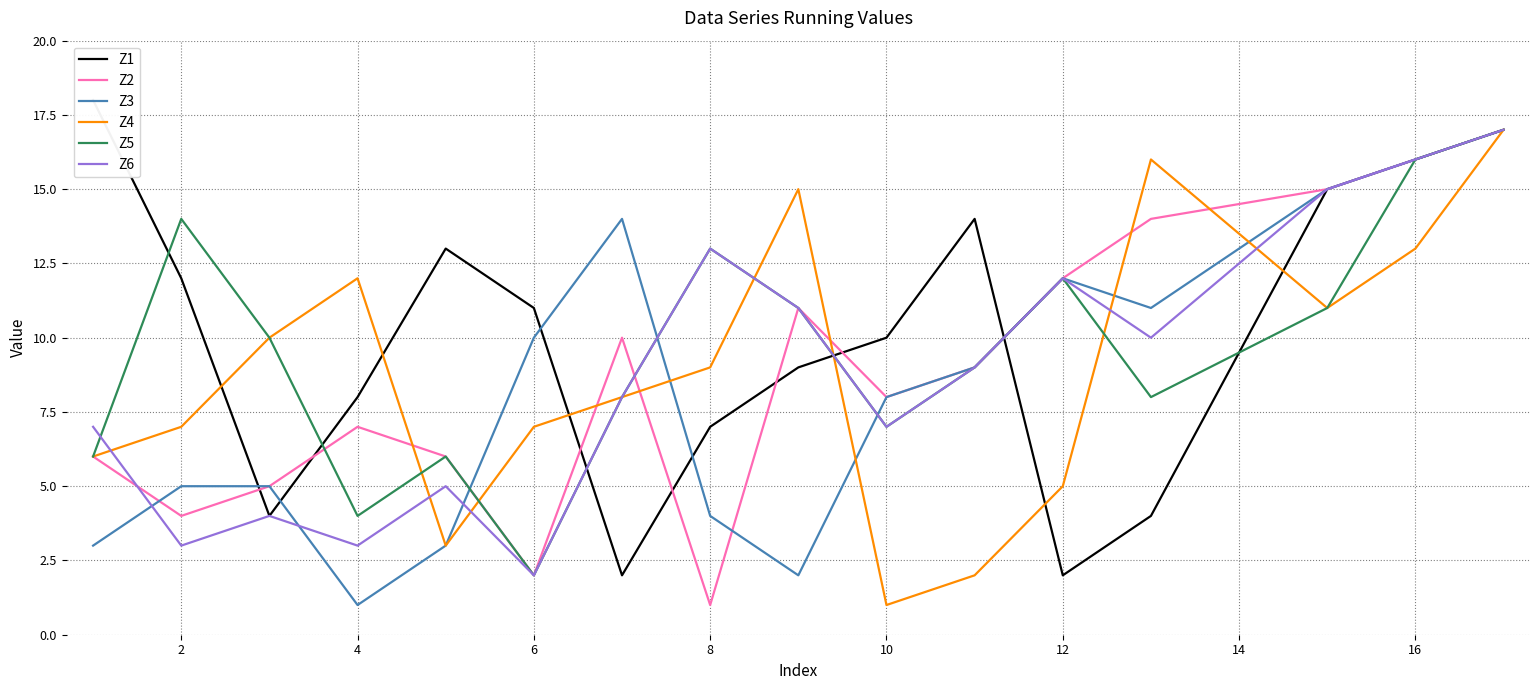

The Z3 series shows 2 at 4. True or false?

False